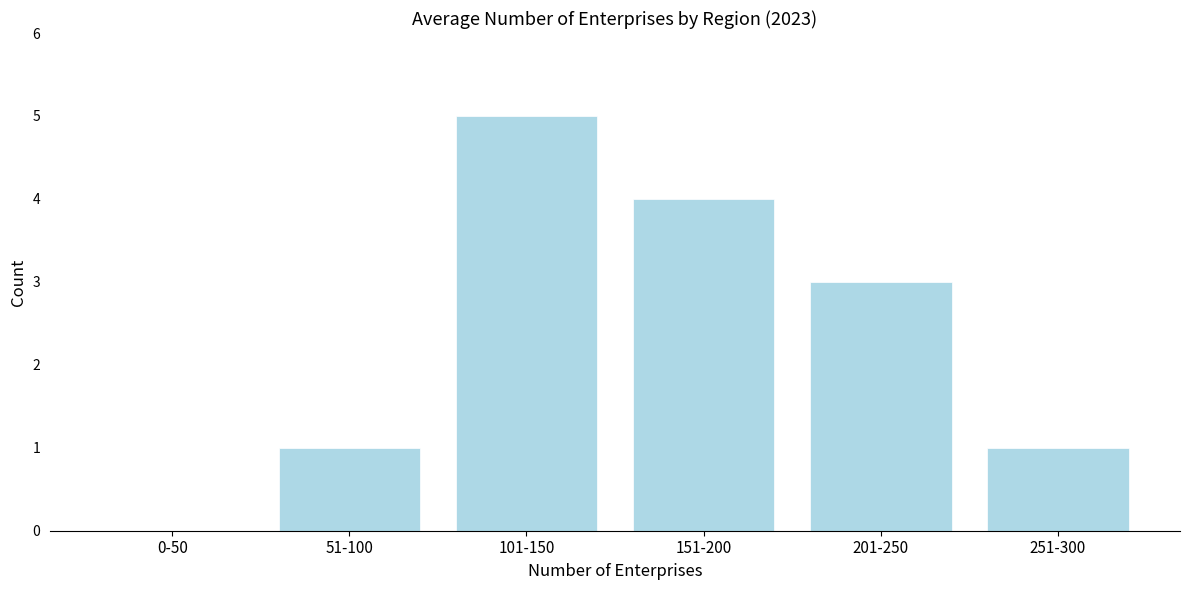

Reading left to right, extract all data points from this chart.

0-50=0	51-100=1	101-150=5	151-200=4	201-250=3	251-300=1